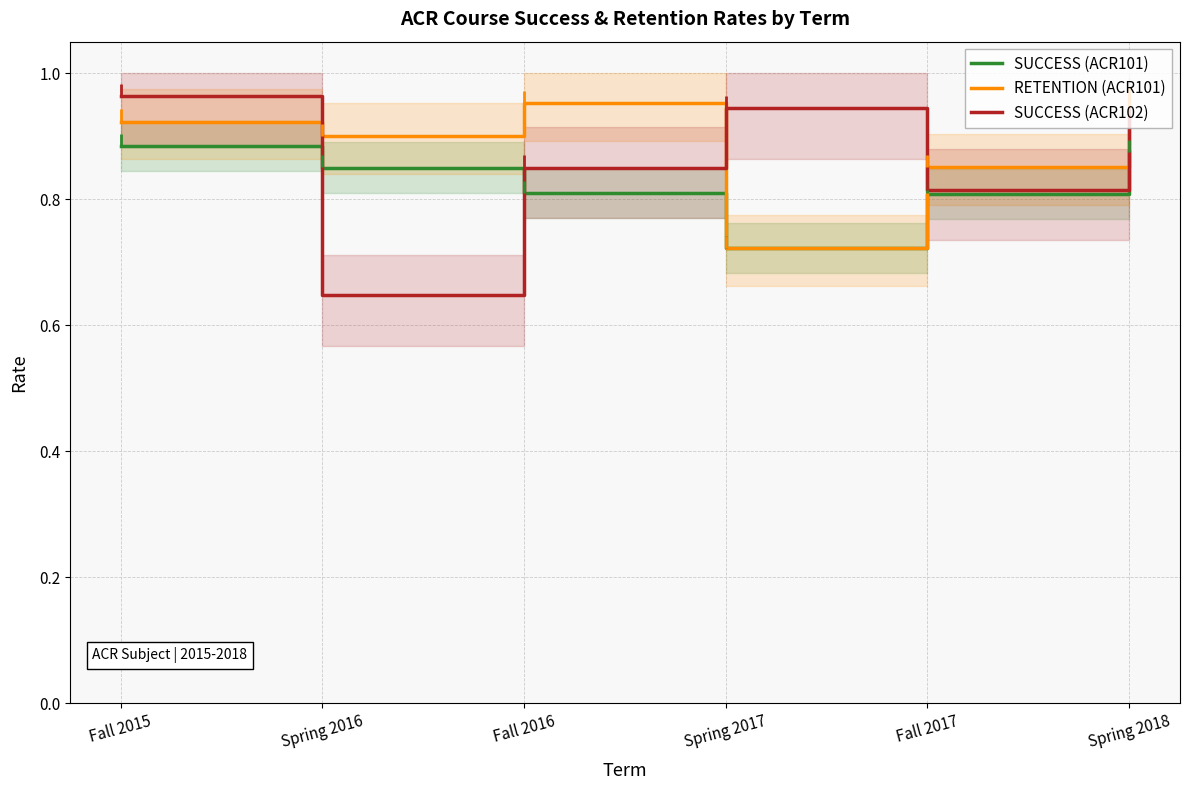

Which series changed the most between Fall 2015 and Spring 2017?

RETENTION (ACR101)